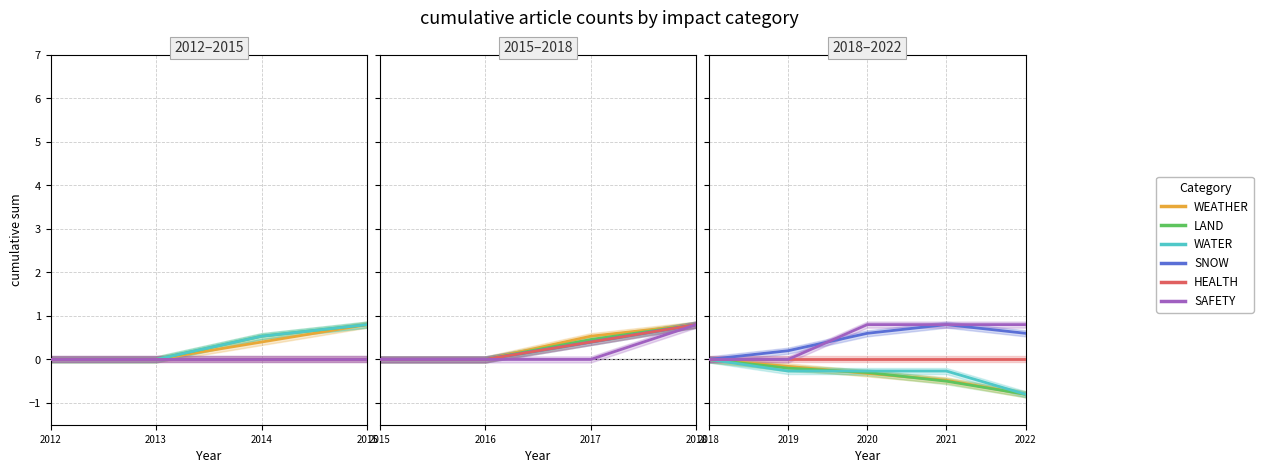

The SAFETY series shows 0.0 at 2018. True or false?

True